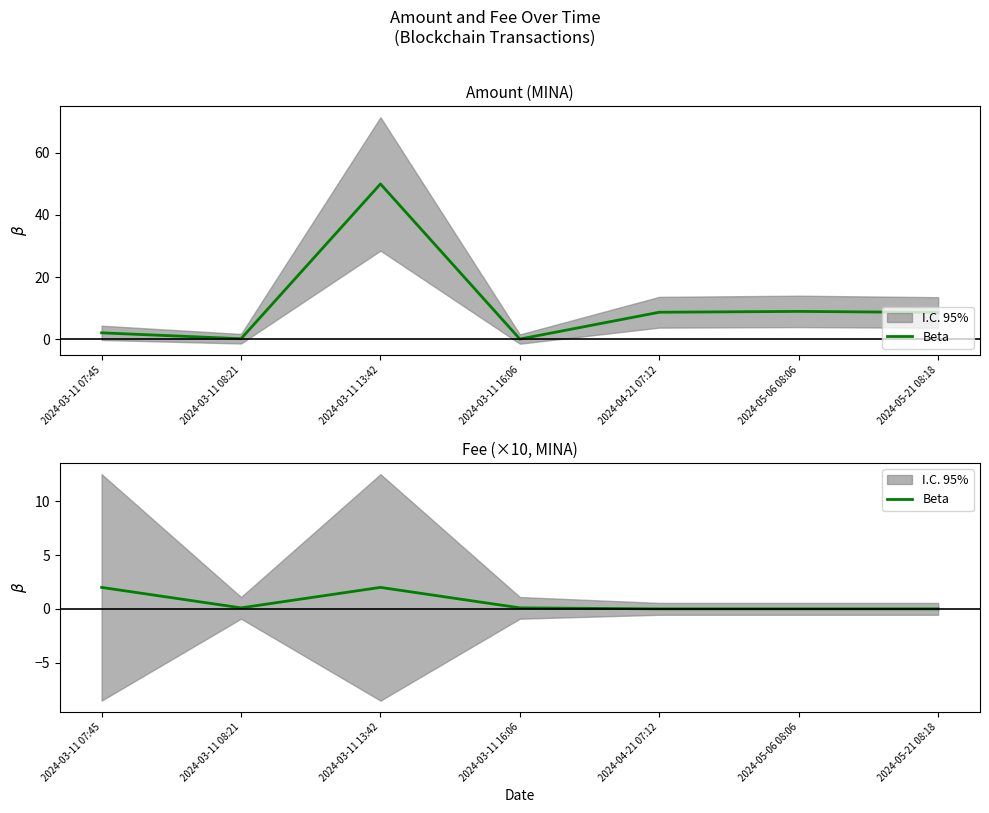

Where is the first local minimum?

2024-03-11 08:21